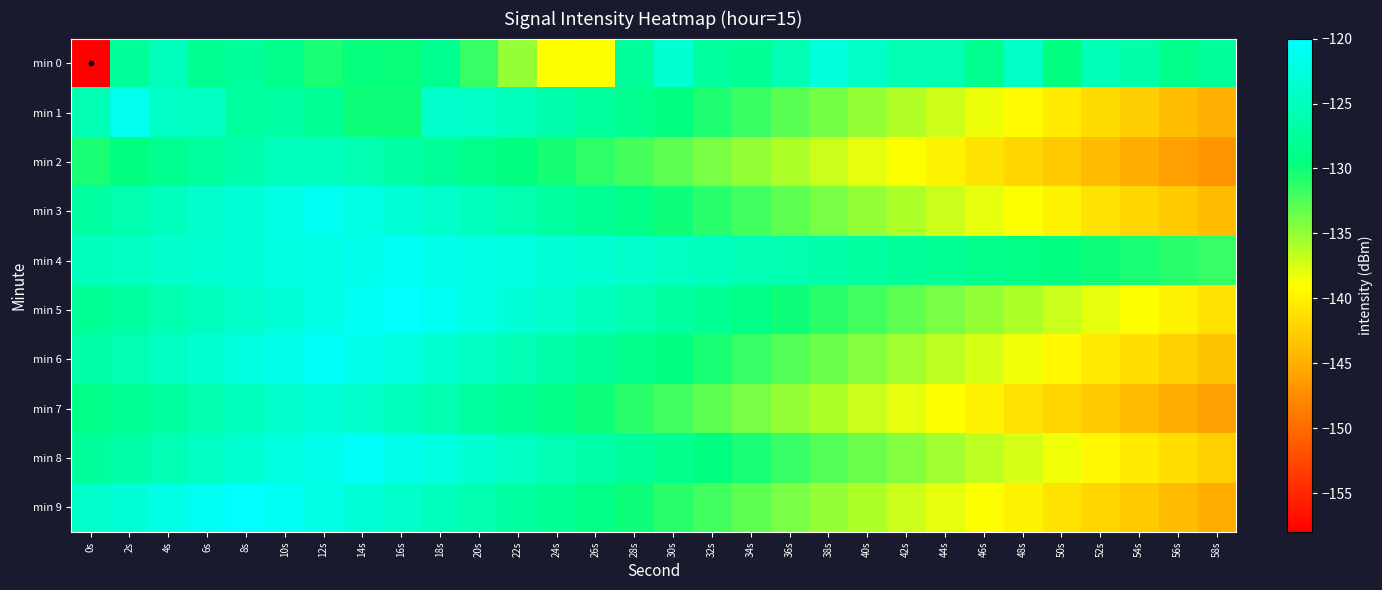

Rank the series by their maximum value, from highest to lowest.

min 5, min 9, min 6, min 8, min 3, min 4, min 1, min 0, min 7, min 2